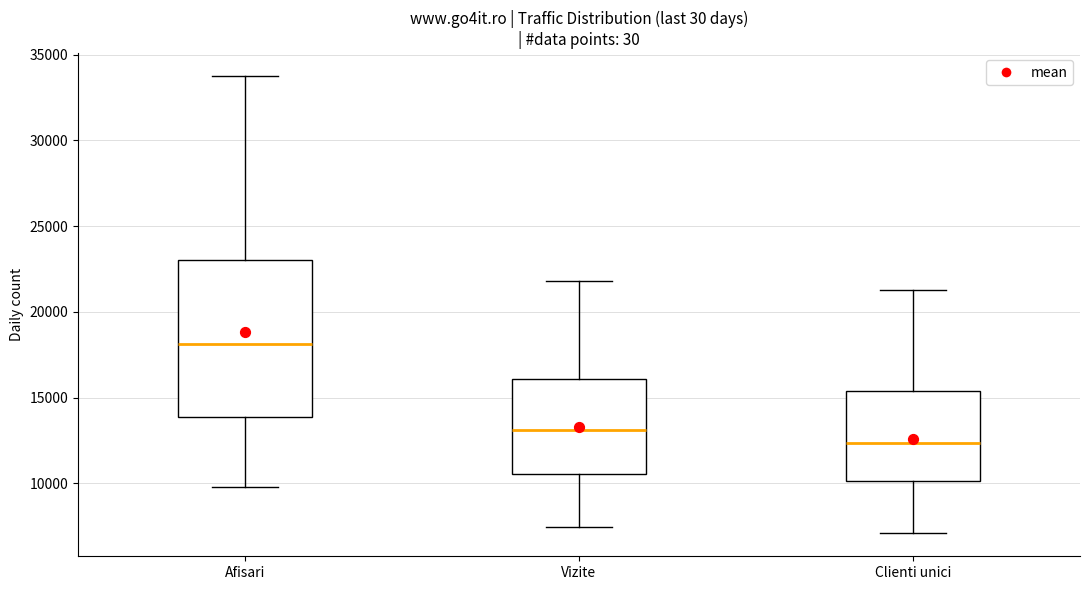

Where is the lower edge of the box for Afisari on the y-axis? The values are not printed on the chart, so give them approximately, as read against the axis.

14000